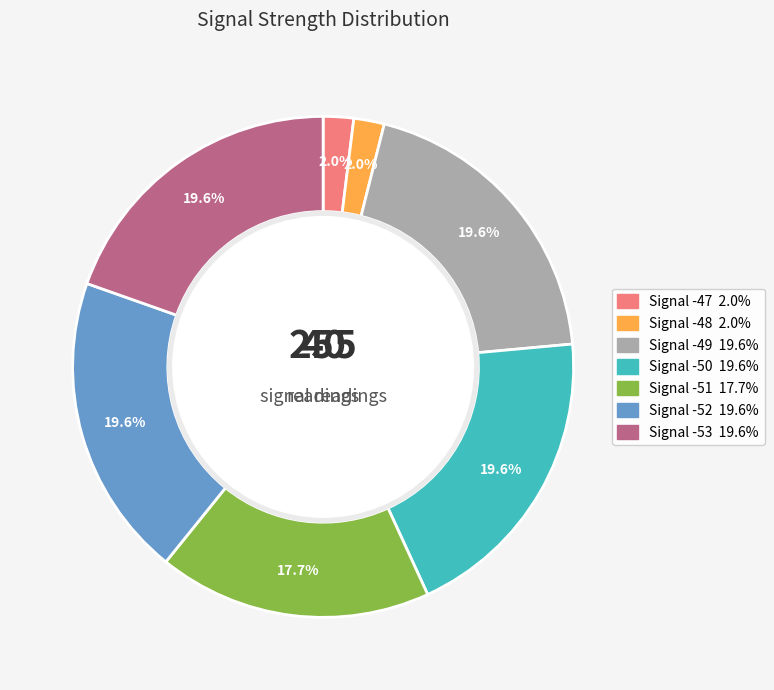

Is there any slice that represents more than half of the pie?

No